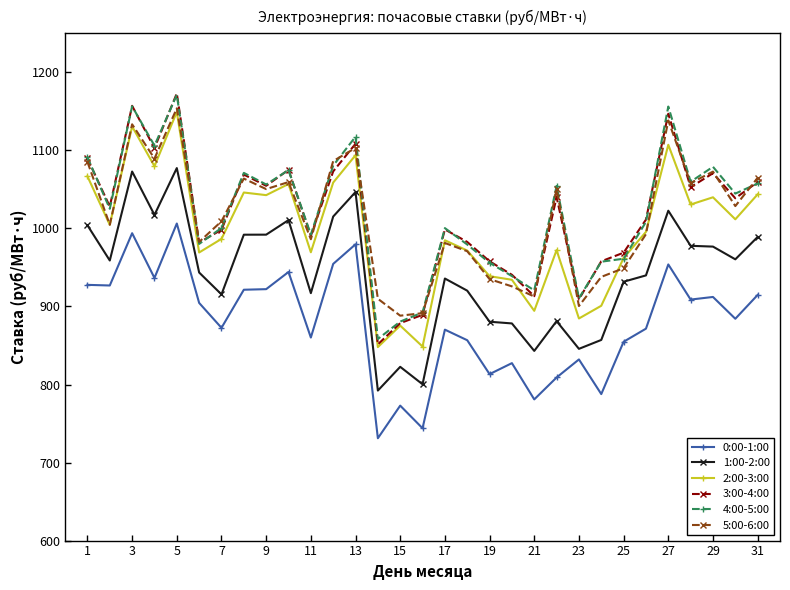

What is the value of the 1:00-2:00 point at the 23rd from the left?

845.7